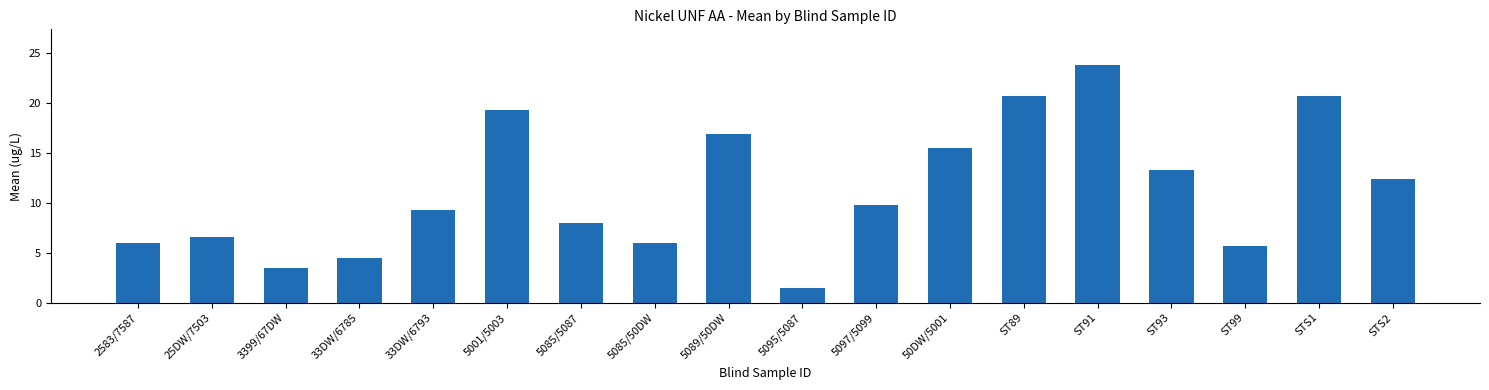

What is the smallest value displayed?

1.5